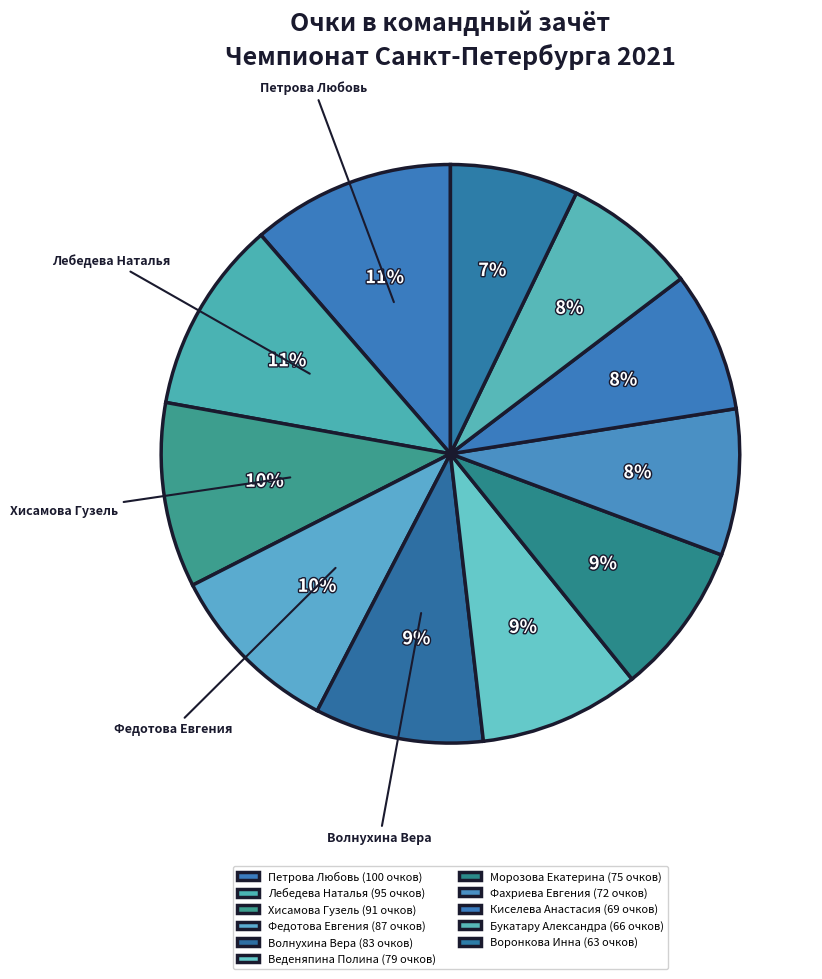

What is the largest slice in the pie chart?

Петрова Любовь